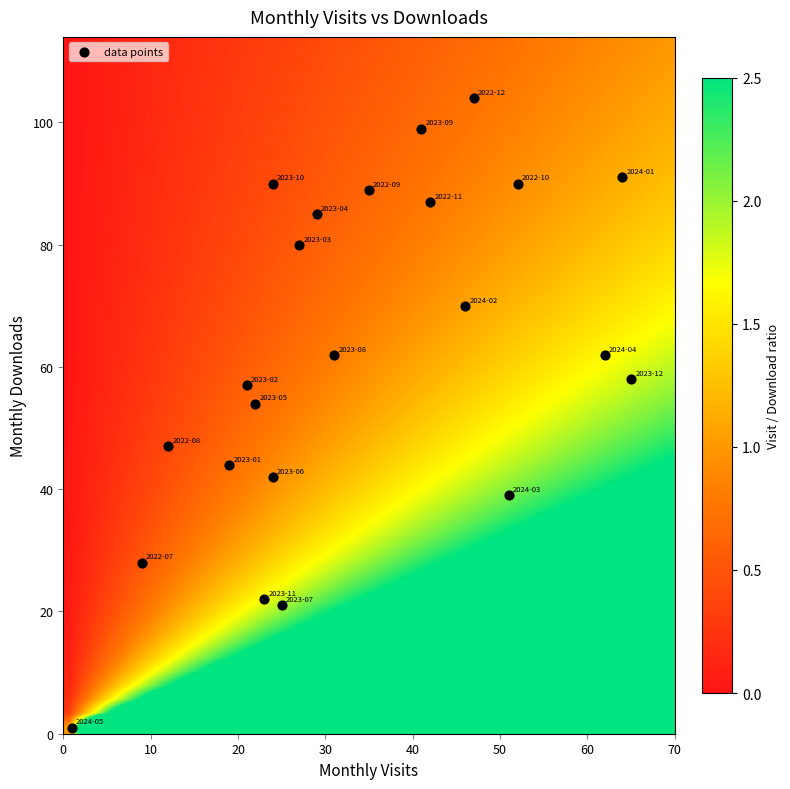

What is the range of Y values (max minus min)?

103